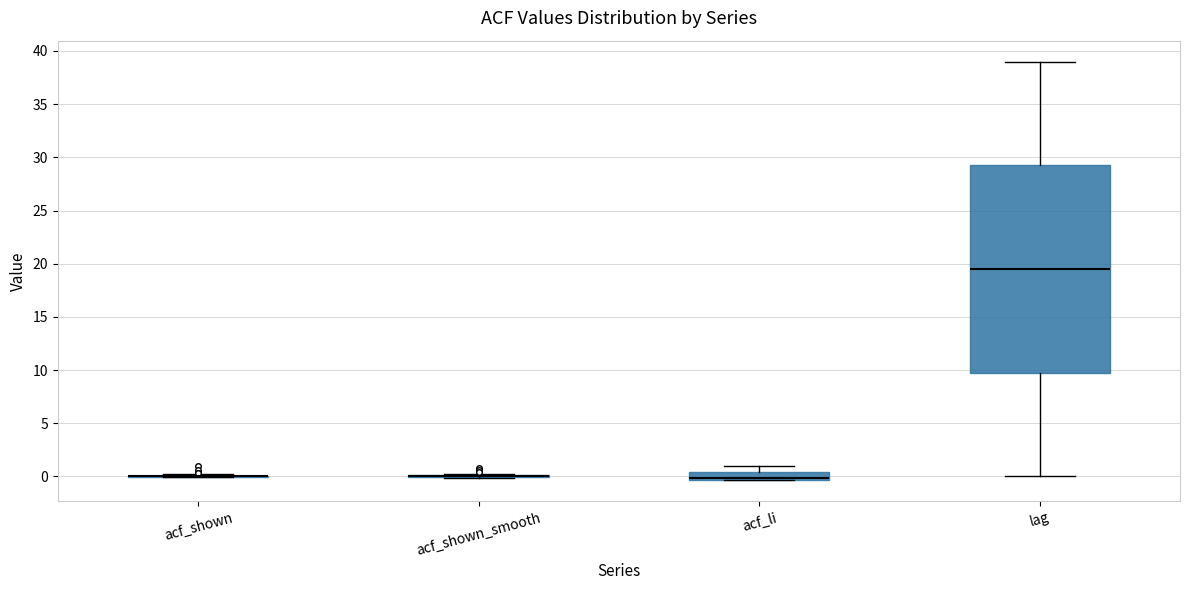

Which box is the tallest, from its lower edge to its upper edge?

lag